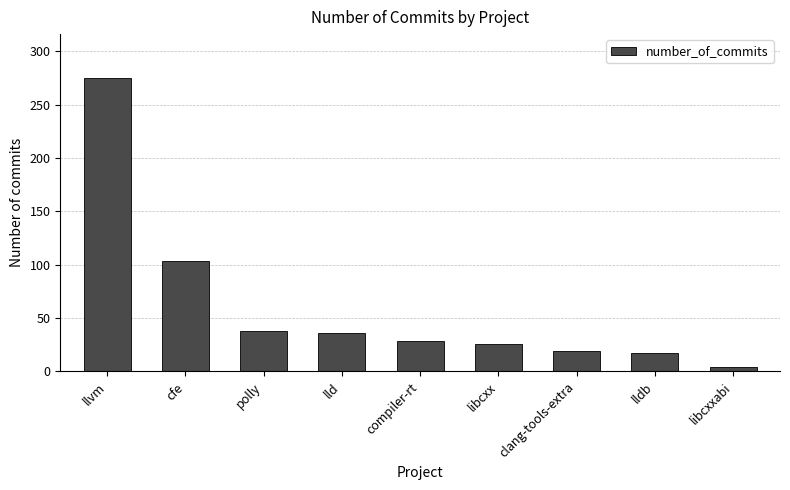

What is the difference between the maximum and minimum values?

271